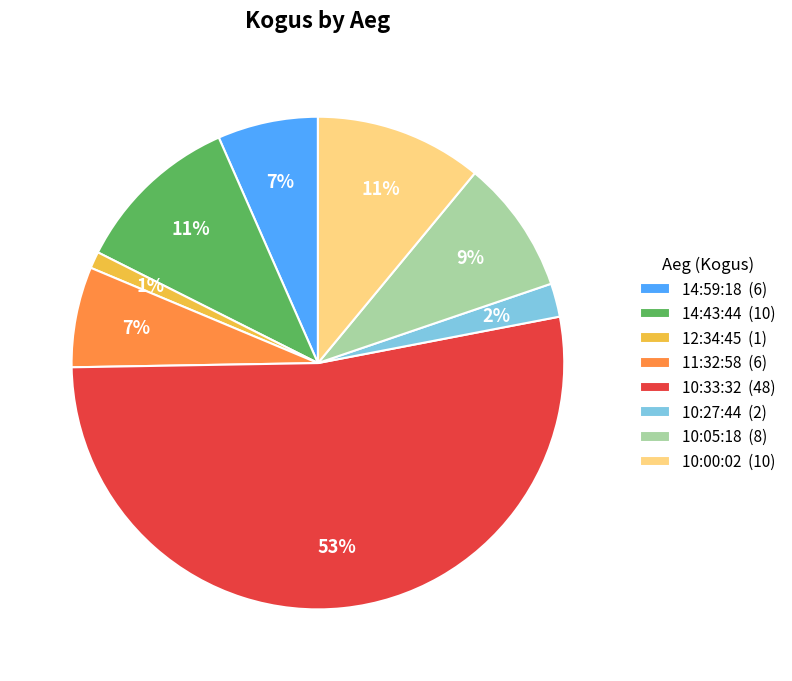

How many segments does this pie chart have?

8